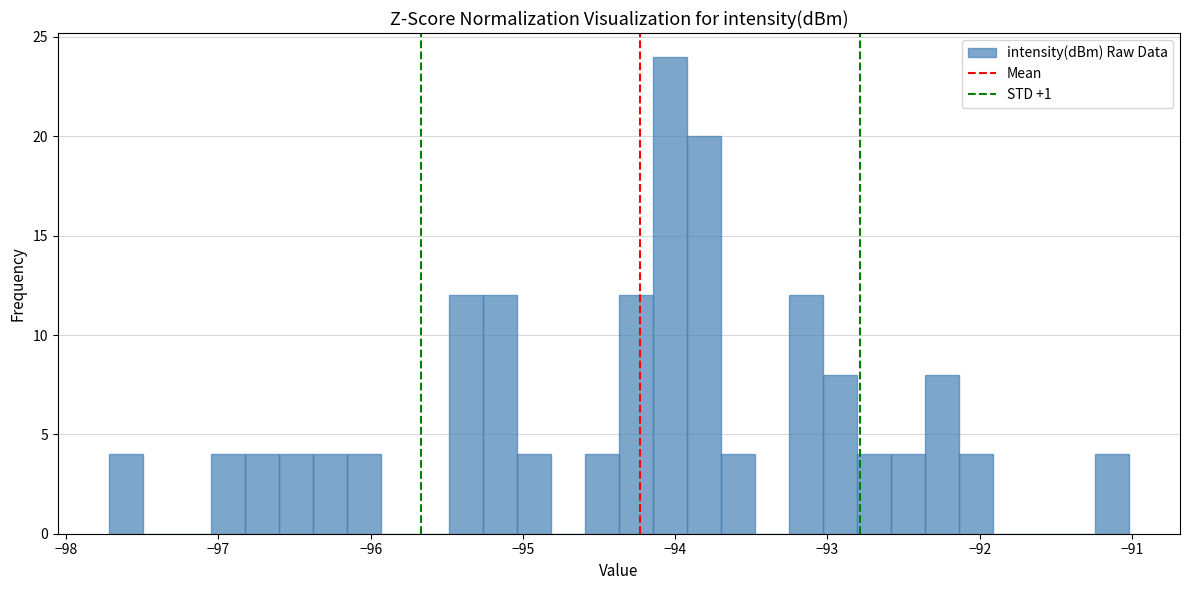

Read against the x-axis, roughly where is the centre of the tallest bar?

-94.0